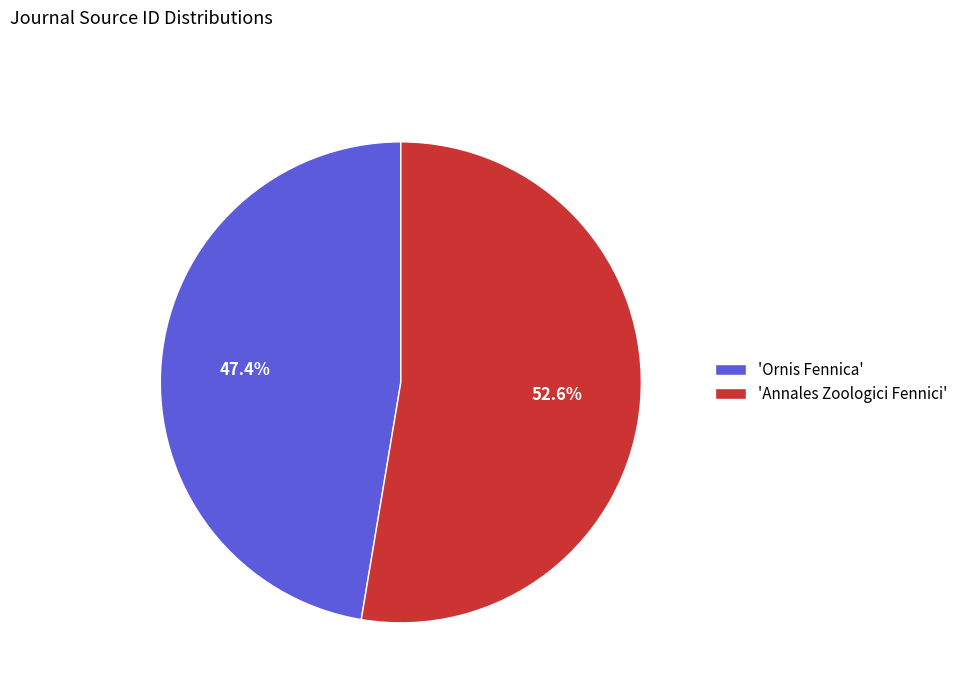

Which category has the biggest portion of the pie?

'Annales Zoologici Fennici'